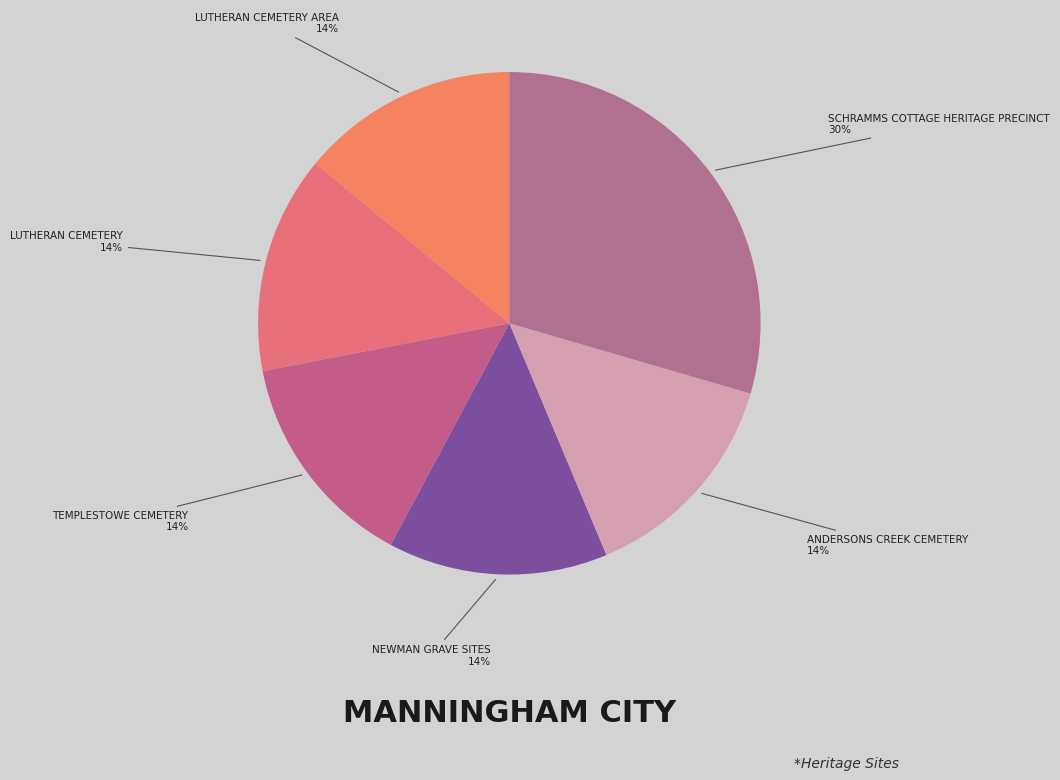

How many slices are in this pie chart?

6